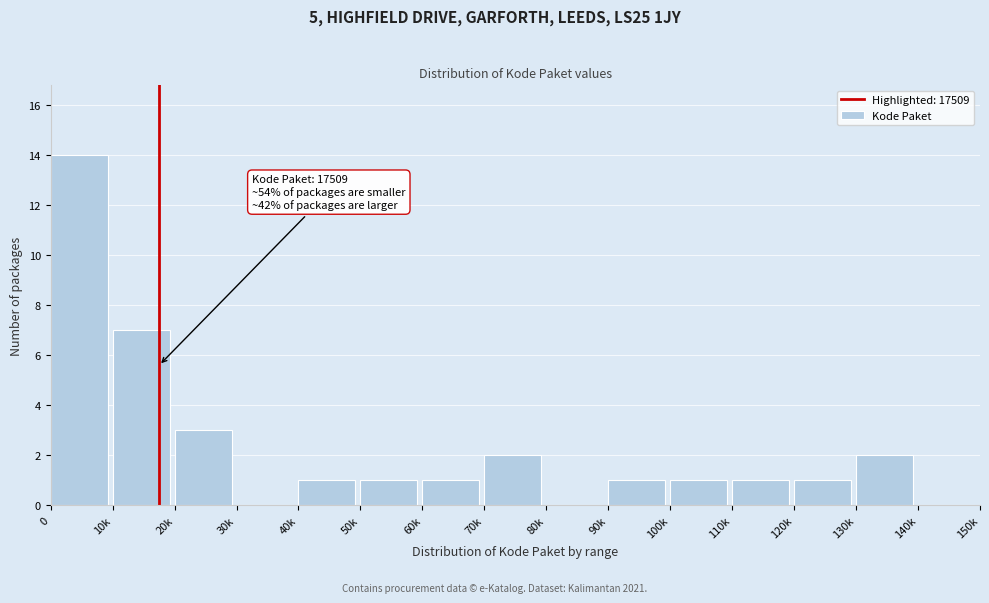

Reading left to right, extract all data points from this chart.

0=14	10k=7	20k=3	30k=0	40k=1	50k=1	60k=1	70k=2	80k=0	90k=1	100k=1	110k=1	120k=1	130k=2	140k=0